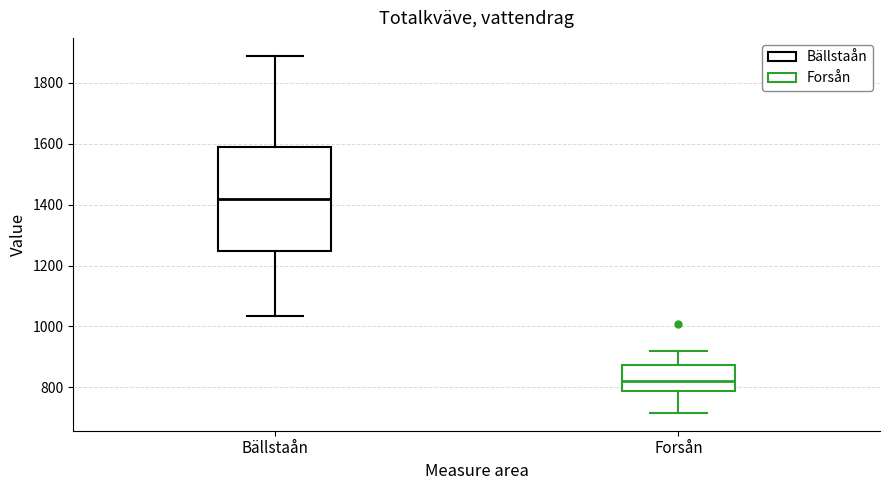

Comparing the boxes themselves (not the whiskers), which one is the tallest?

Bällstaån